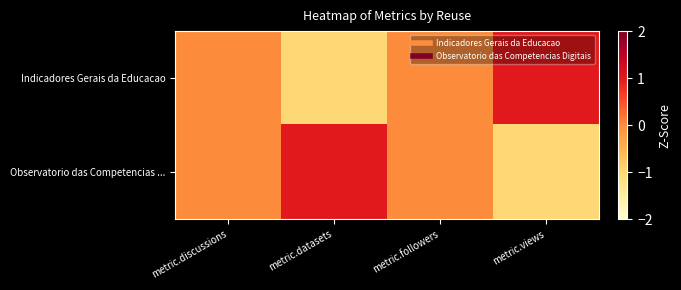

What is the minimum value shown in the chart?

-1